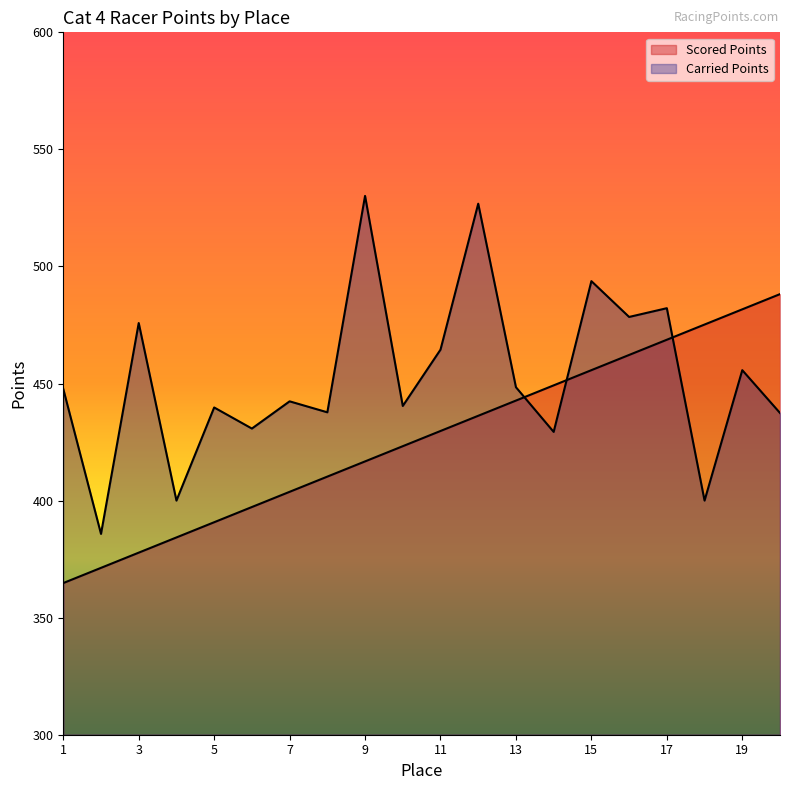

How many lines are shown in the chart?

2